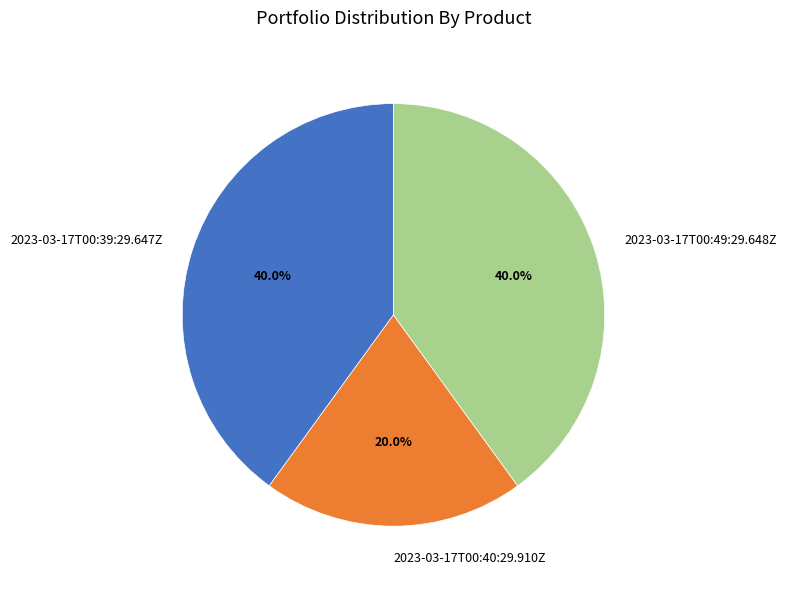

What is the ratio of the value at 2023-03-17T00:39:29.647Z to the value at 2023-03-17T00:49:29.648Z?

1.0